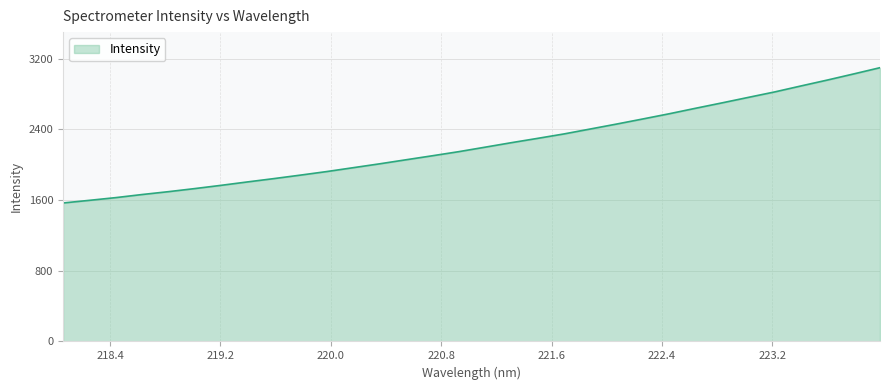

What is the greatest value displayed?

3097.5